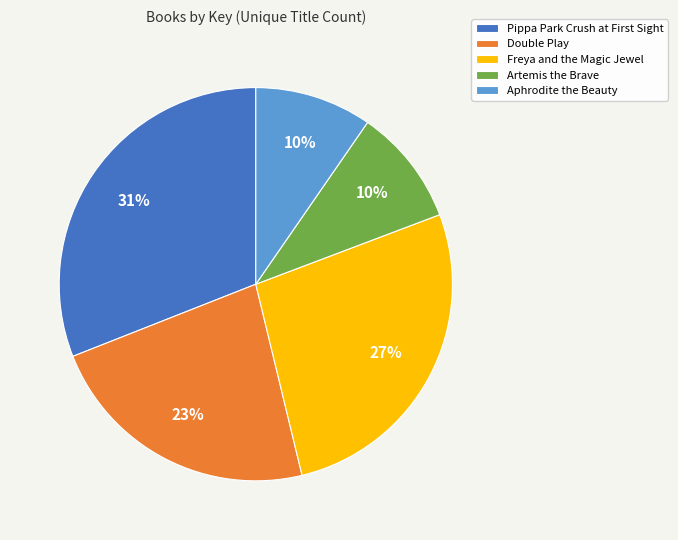

How many segments does this pie chart have?

5